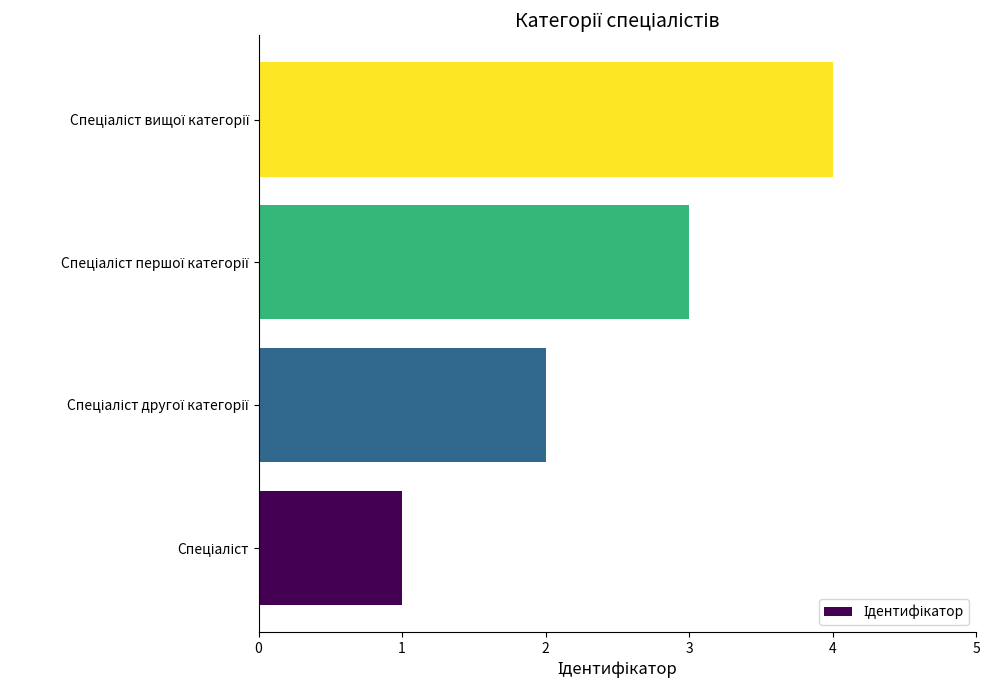

What is the sum of all values?

10